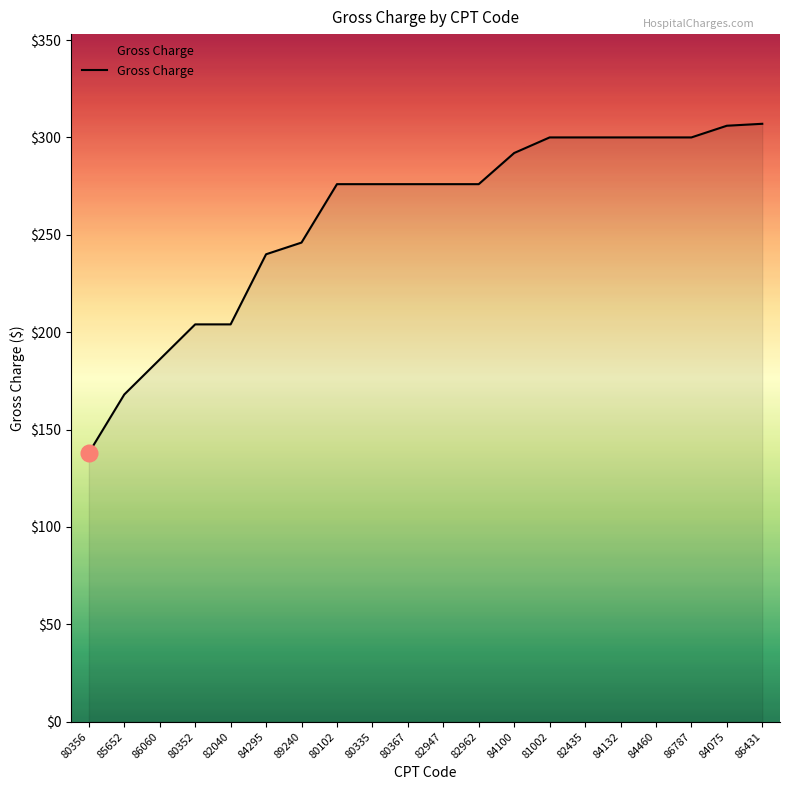

Between 82947 and 89240, which is larger?

82947